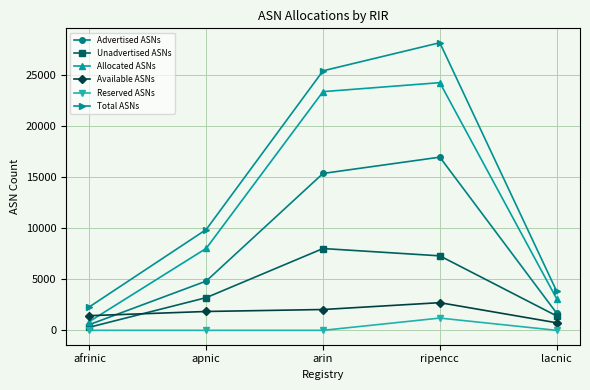

Reading right to left, list all the values displayed in this chart.

Advertised ASNs: lacnic=1685	ripencc=16970	arin=15373	apnic=4826	afrinic=561
Unadvertised ASNs: lacnic=1413	ripencc=7299	arin=8016	apnic=3202	afrinic=303
Allocated ASNs: lacnic=3098	ripencc=24269	arin=23389	apnic=8028	afrinic=864
Available ASNs: lacnic=741	ripencc=2712	arin=2041	apnic=1848	afrinic=1438
Reserved ASNs: lacnic=0	ripencc=1202	arin=0	apnic=0	afrinic=0
Total ASNs: lacnic=3839	ripencc=28183	arin=25430	apnic=9876	afrinic=2302